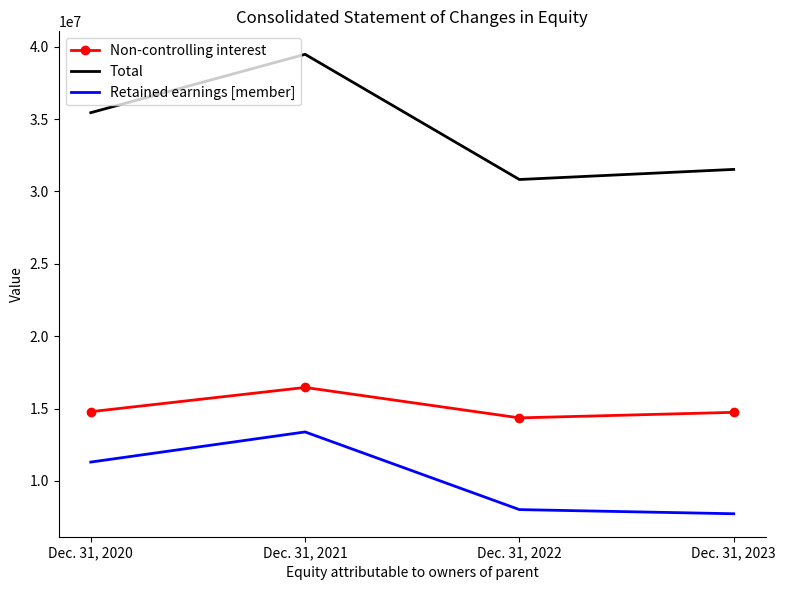

What is the difference between the second highest and second lowest values in the Retained earnings [member] series?

3283717